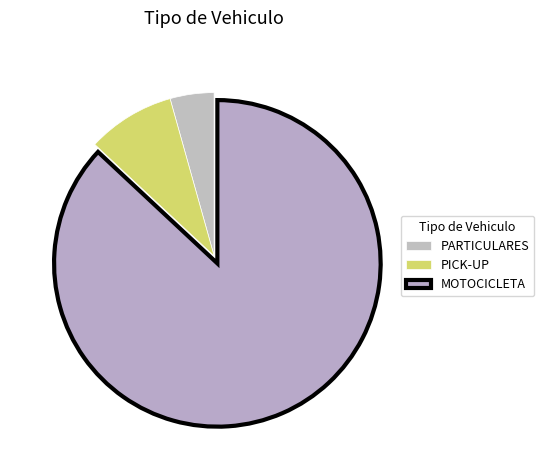

How many segments does this pie chart have?

3